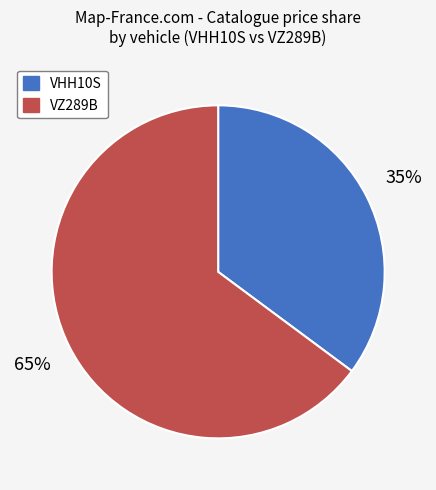

True or false: VHH10S accounts for 50% of the total.

False